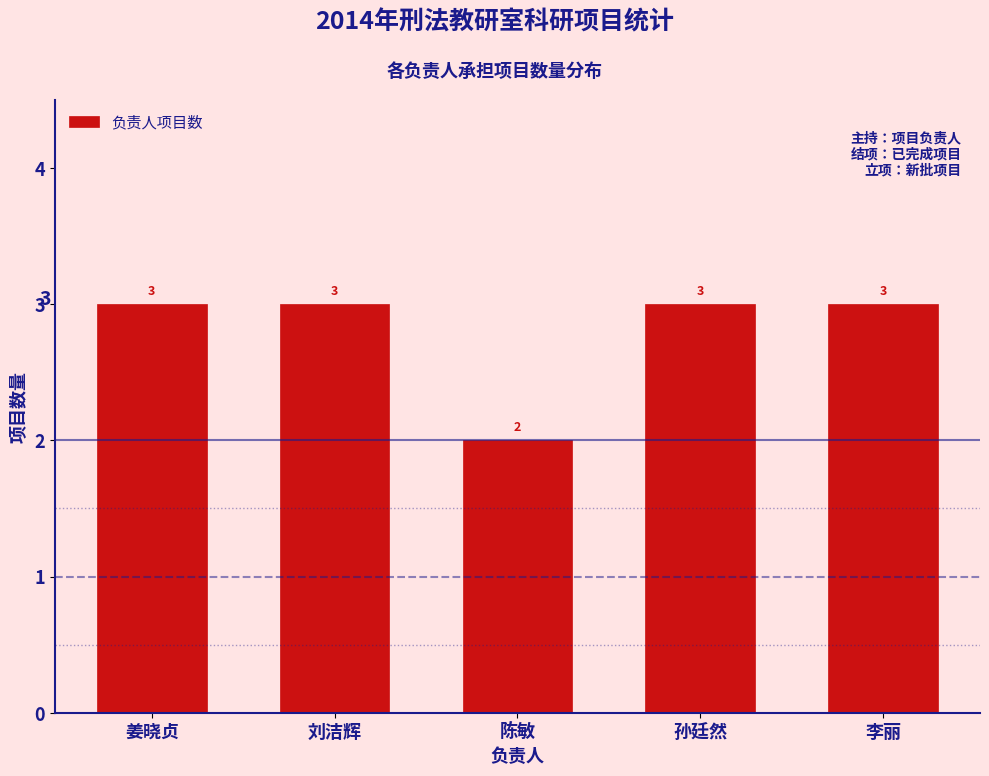

Reading right to left, transcribe all the data shown in this chart.

李丽=3	孙廷然=3	陈敏=2	刘洁辉=3	姜晓贞=3